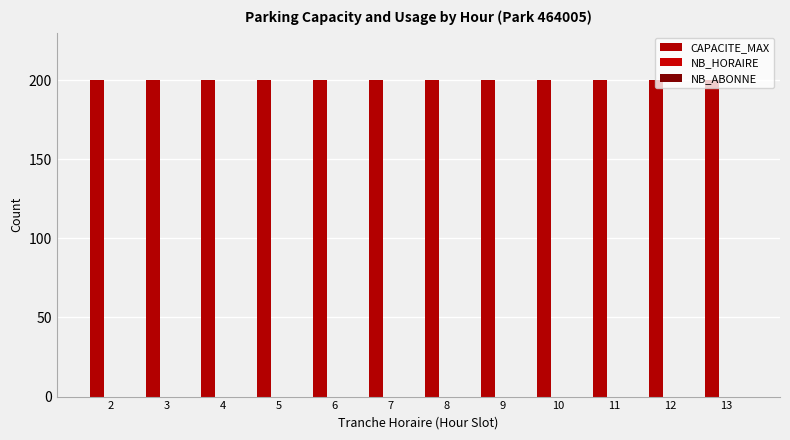

What is the average value of the CAPACITE_MAX series?

200